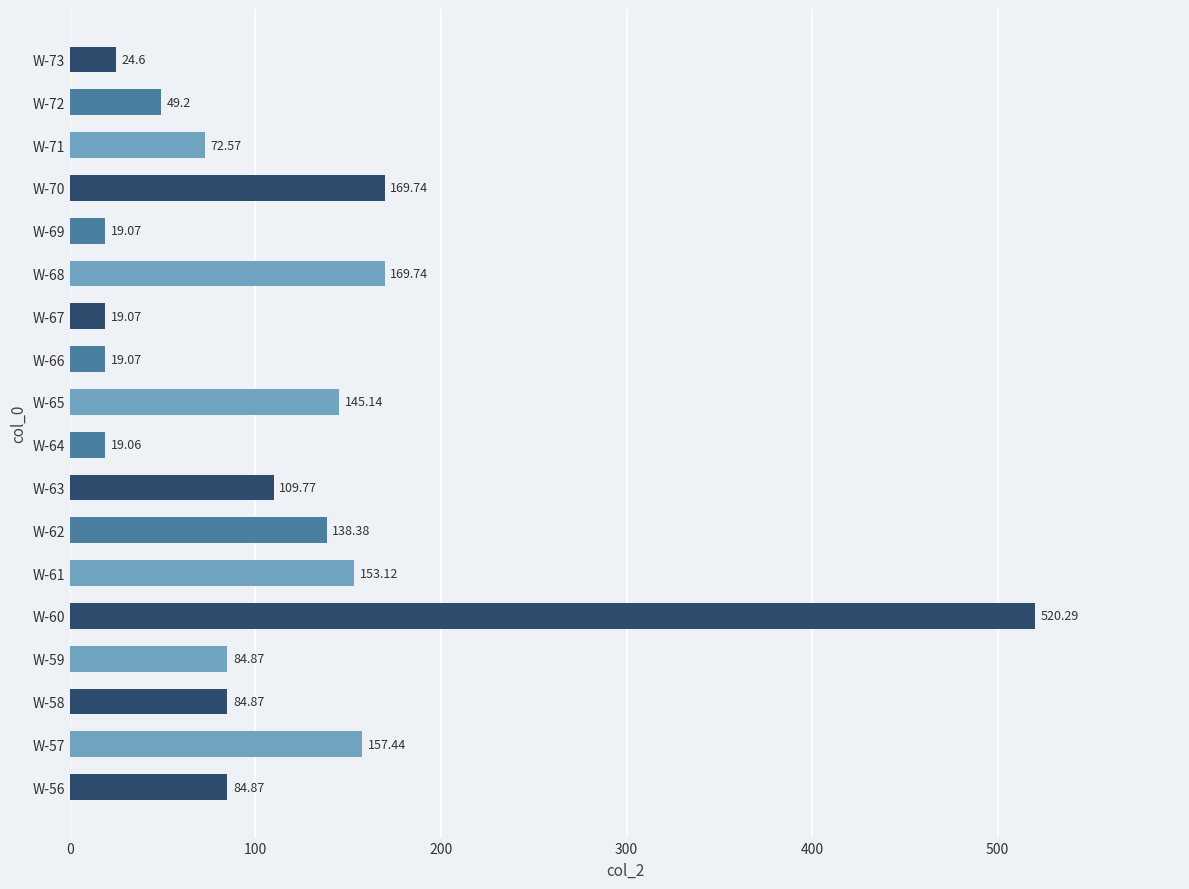

What is the change in value from W-68 to W-71?

-97.2